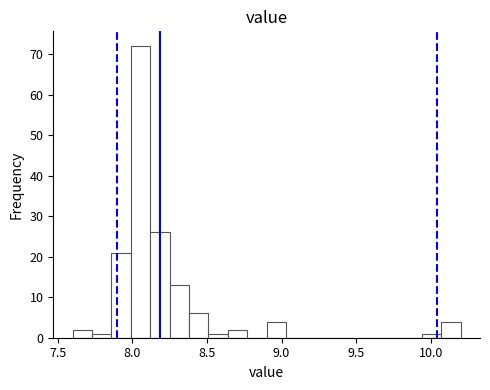

Around what value on the x-axis is the tallest bar? Give the approximate position of its centre, as read against the axis.

8.05